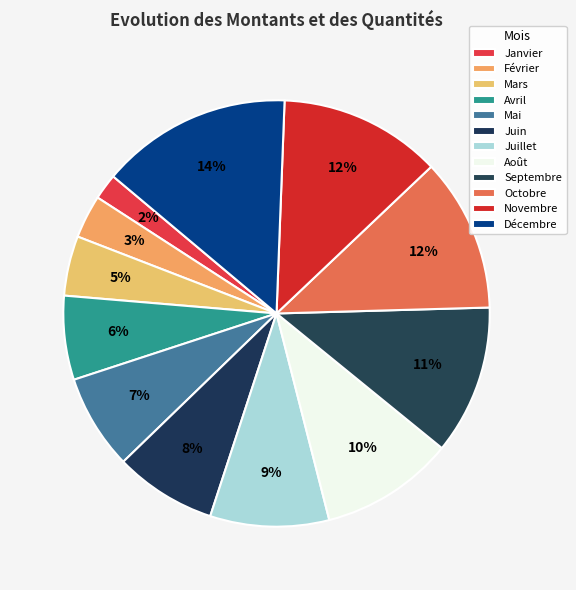

What percentage is the Janvier slice, to the nearest percent?

2%